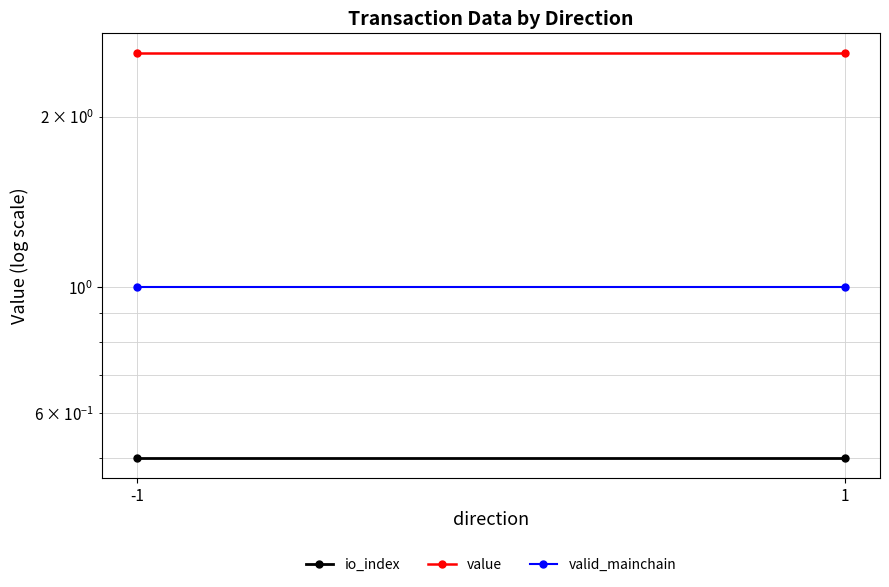

Rank the series by their average value, from lowest to highest.

io_index, valid_mainchain, value